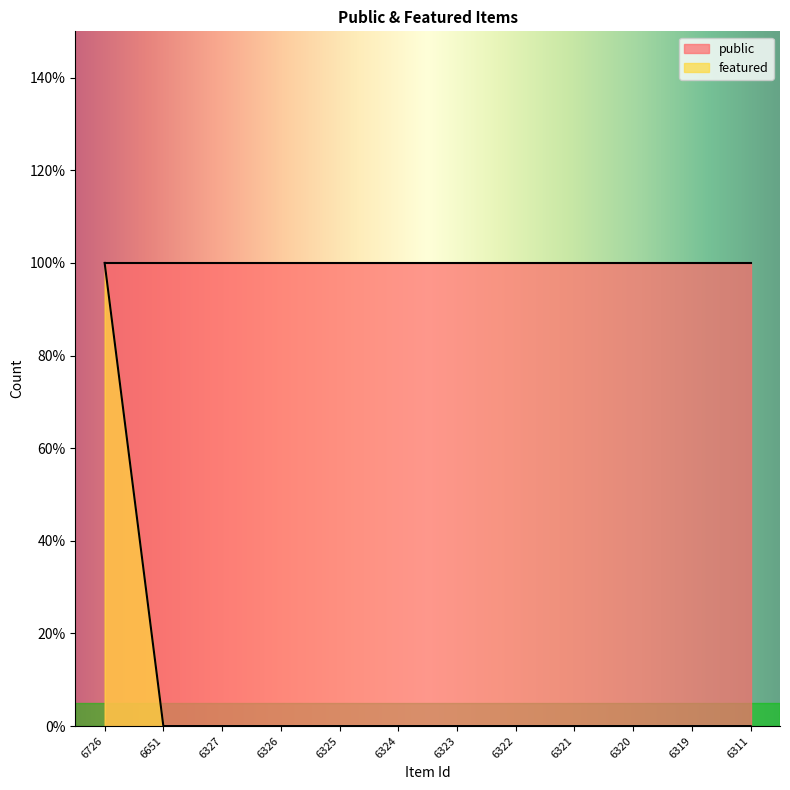

Between 6327 and 6320, which is larger?

6327